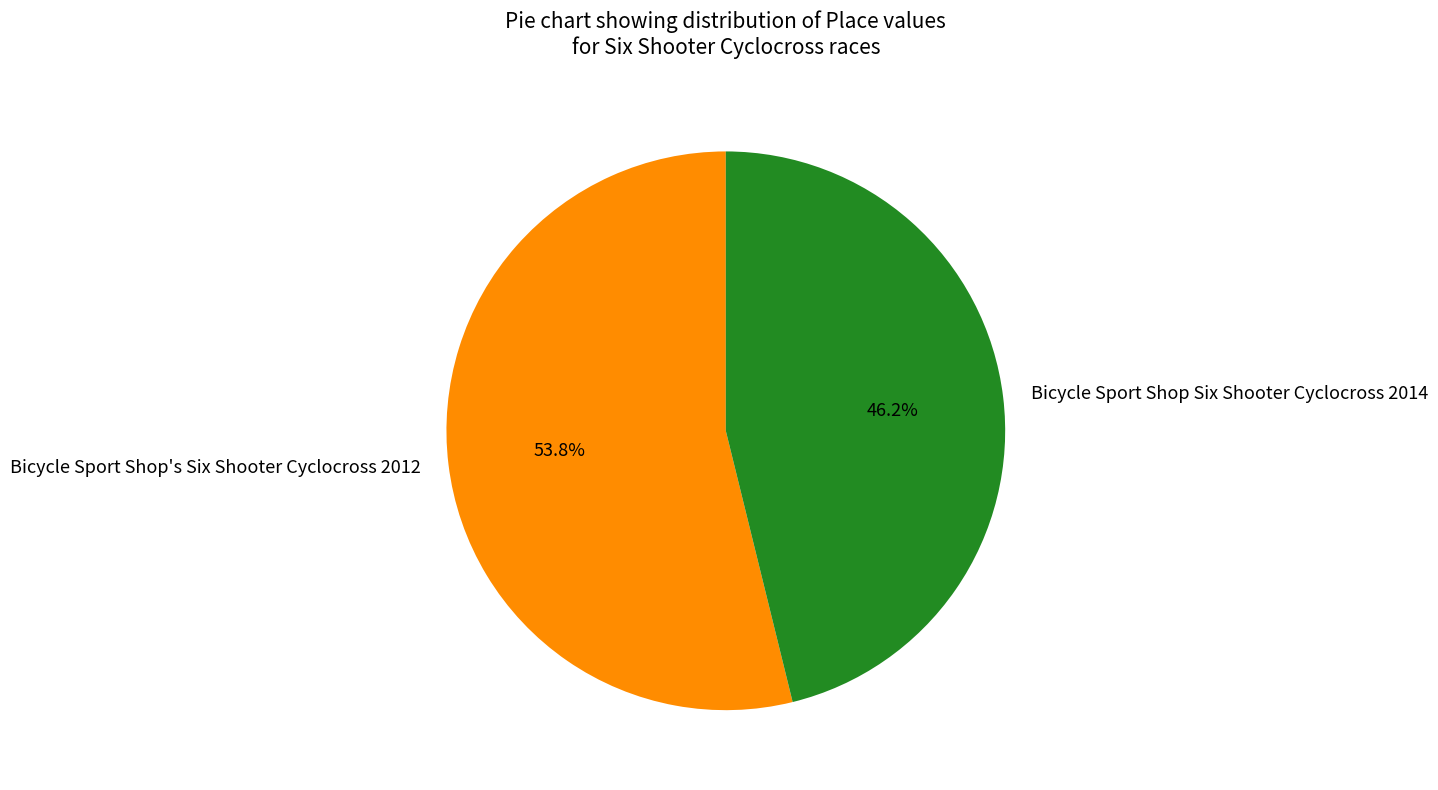

Which slice represents more than half of the pie?

Bicycle Sport Shop's Six Shooter Cyclocross 2012